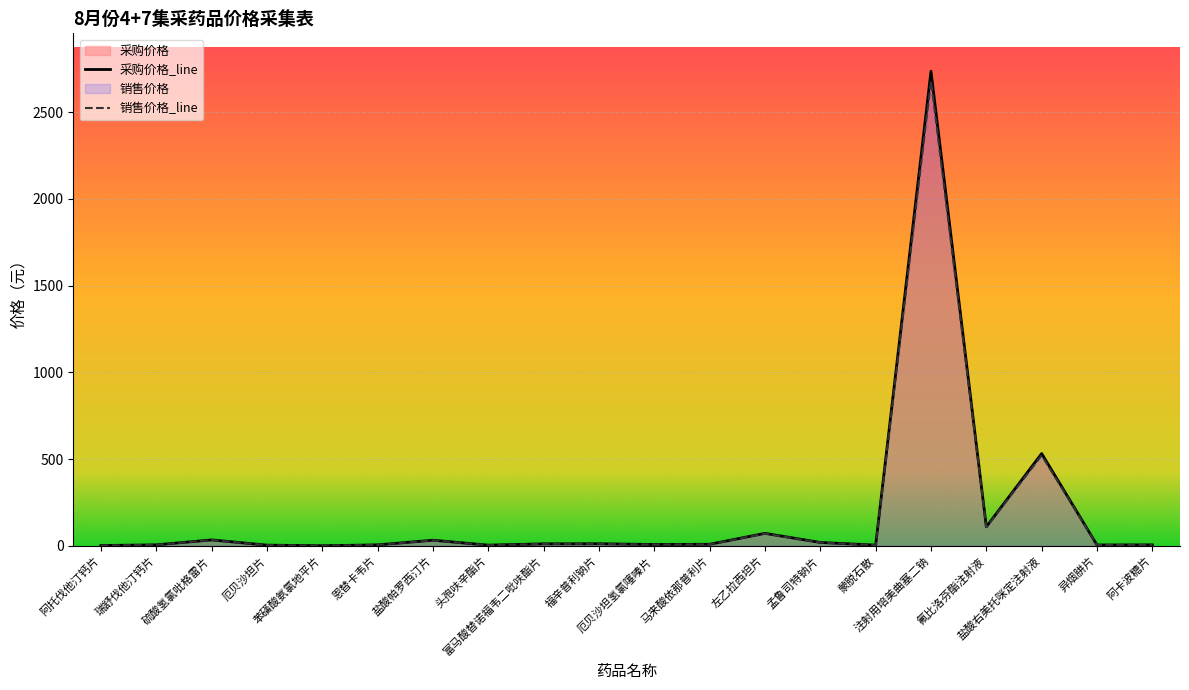

How many interior local valleys does the 销售价格 series have?

6